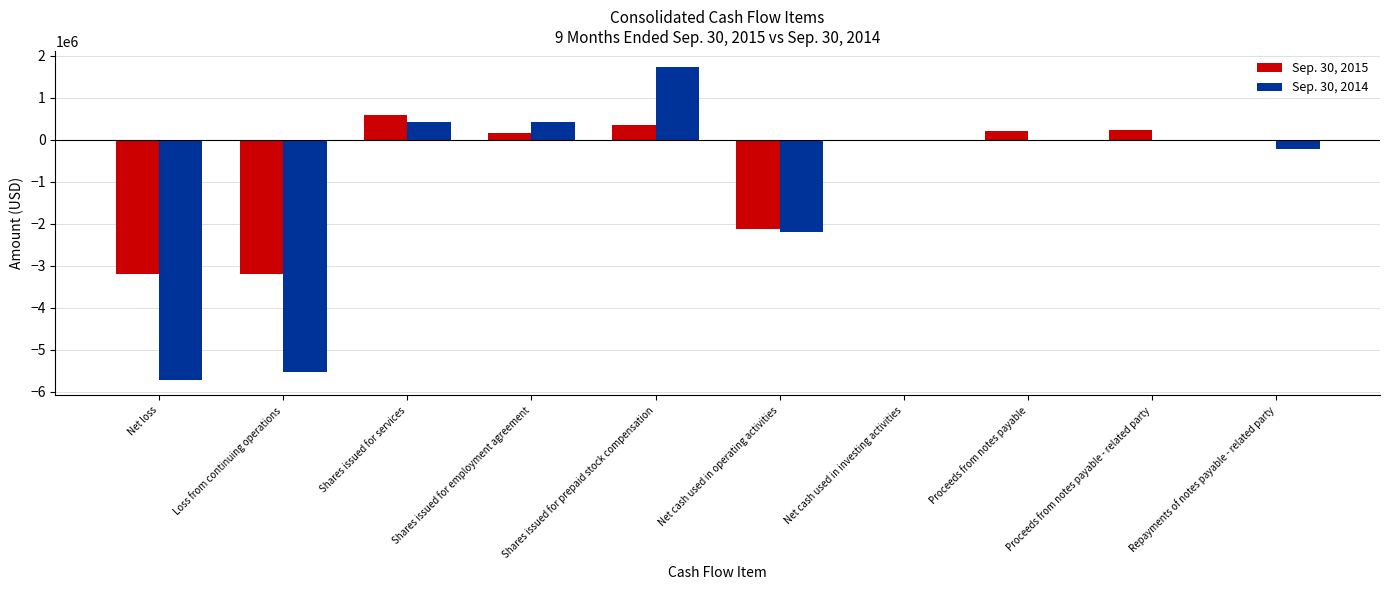

Which series changed the most between Shares issued for services and Net cash used in operating activities?

Sep. 30, 2015